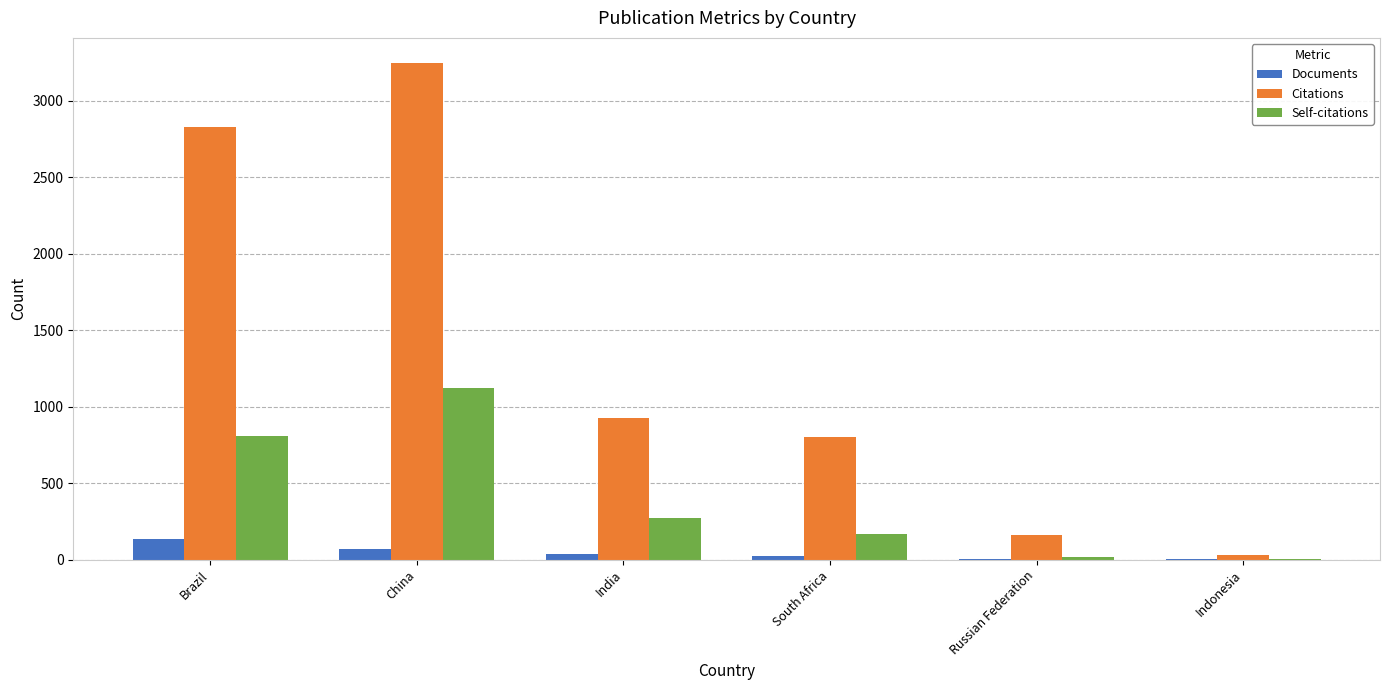

What is the greatest value displayed?

3249